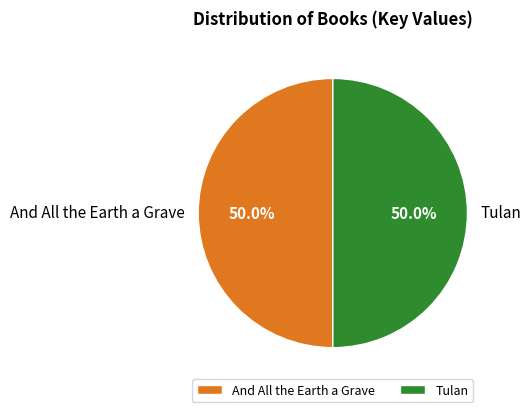

Do And All the Earth a Grave and Tulan together represent more than half of the pie?

Yes